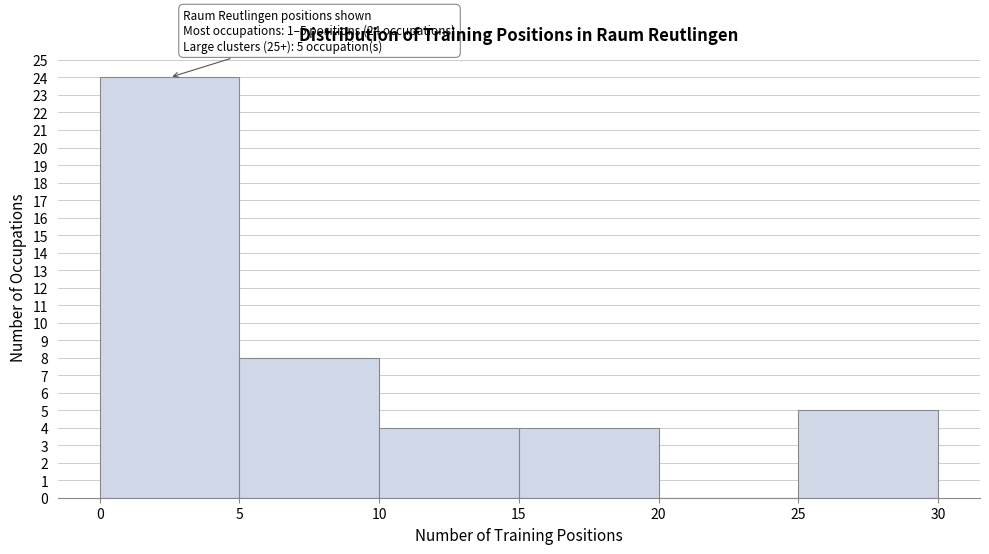

Over which range of the x-axis is the bar tallest?

0 to 5